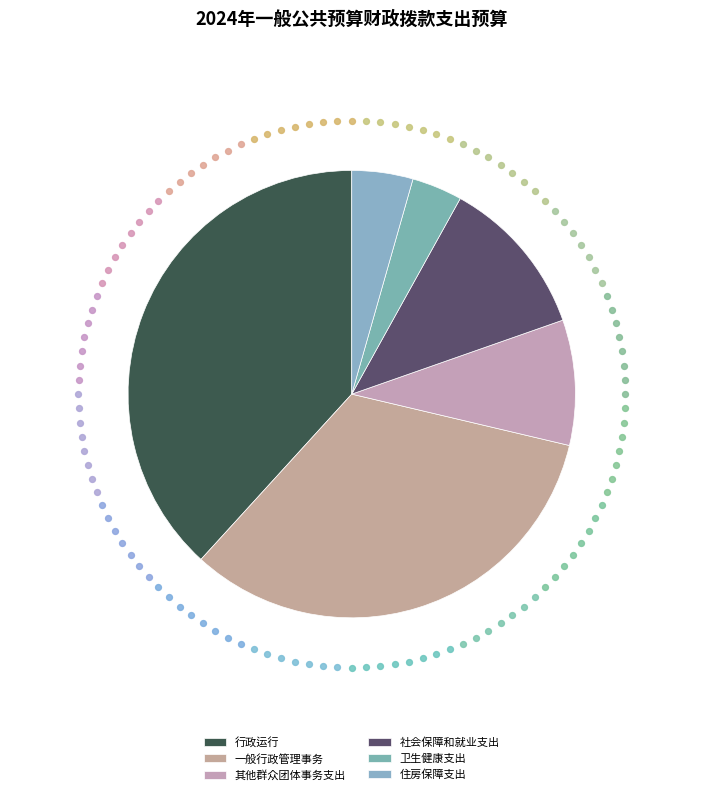

How many segments does this pie chart have?

6